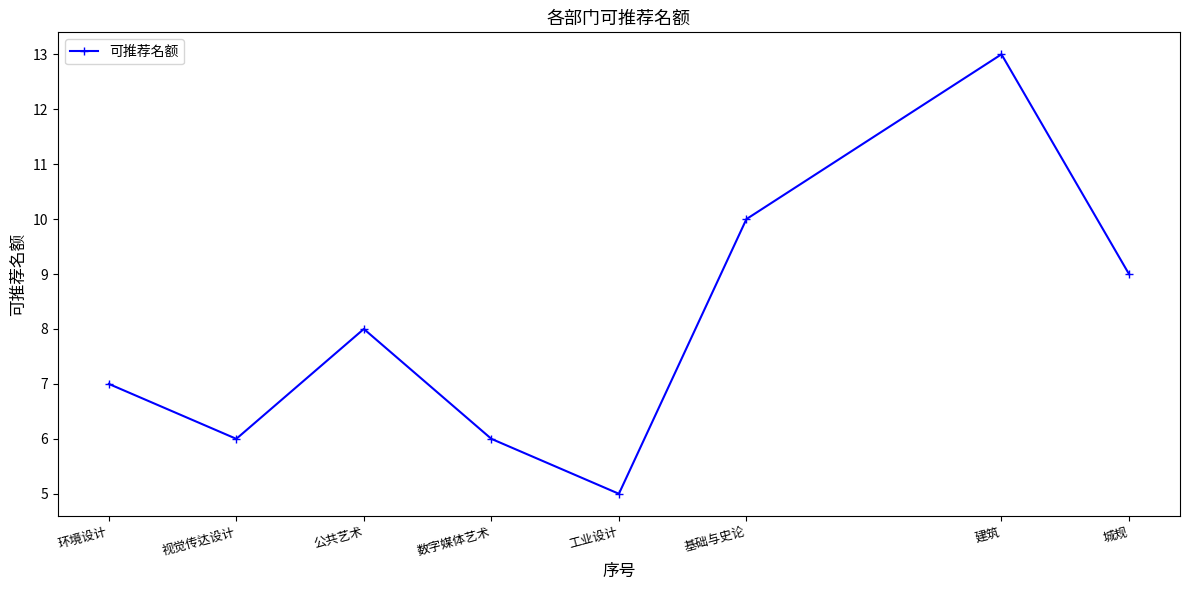

How many interior local peaks (higher than both neighbors) does the data have?

2